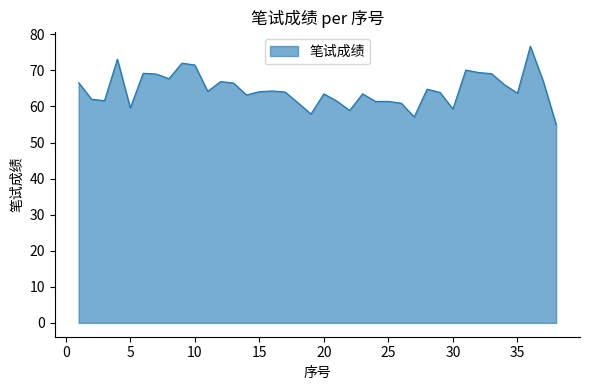

What is the minimum value shown in the chart?

55.0